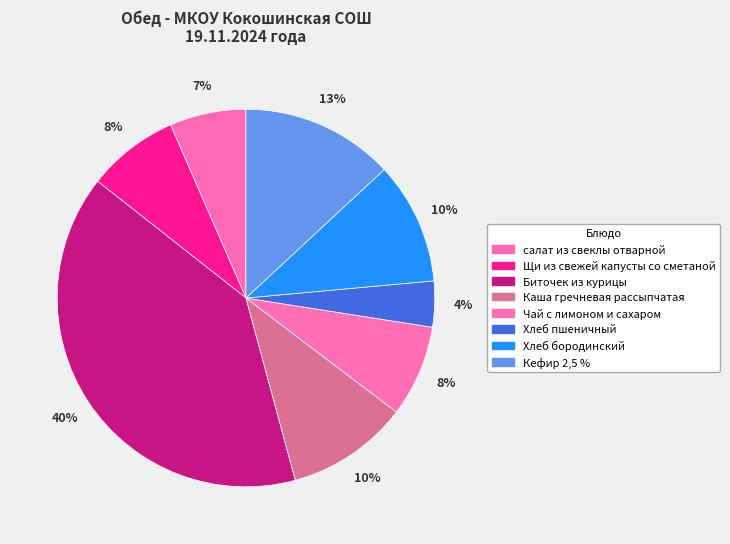

What is the largest slice in the pie chart?

Биточек из курицы